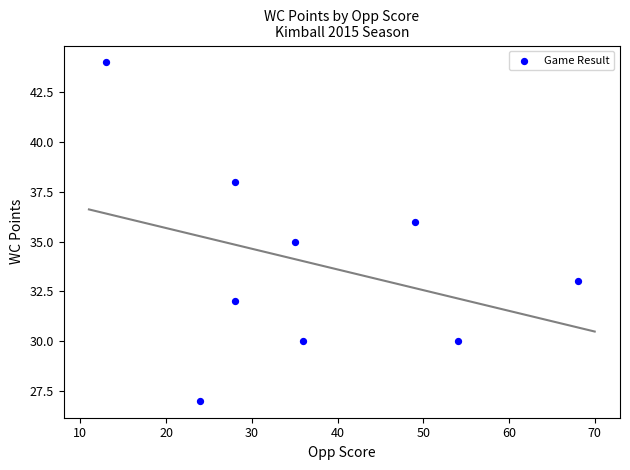

What is the range of X values (max minus min)?

55